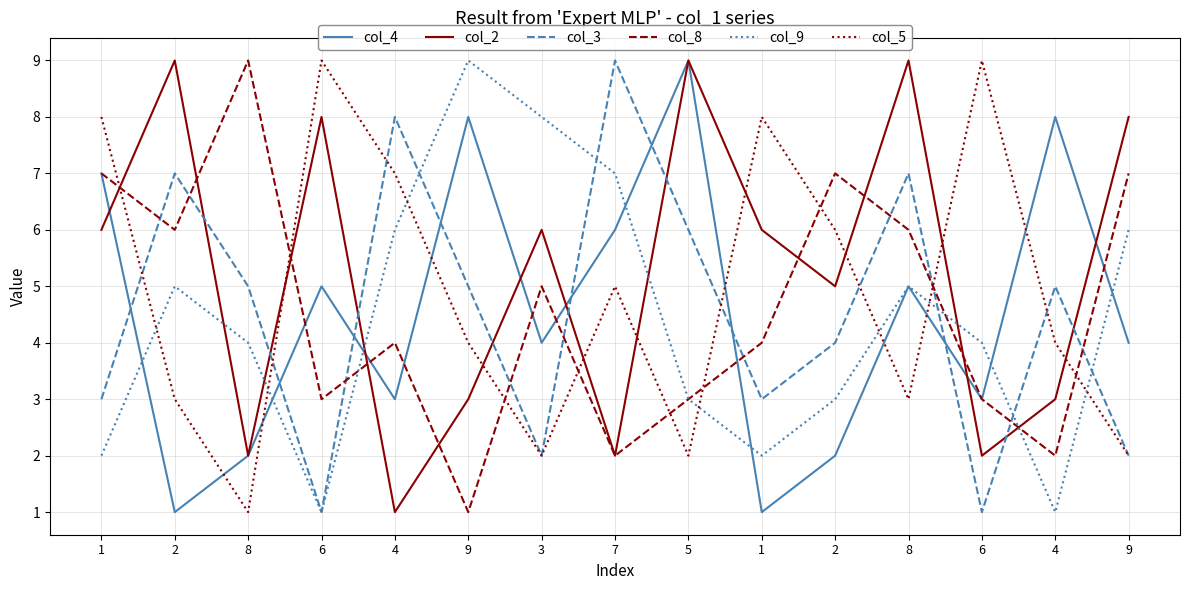

The value of col_8 at 6 is 1. True or false?

False